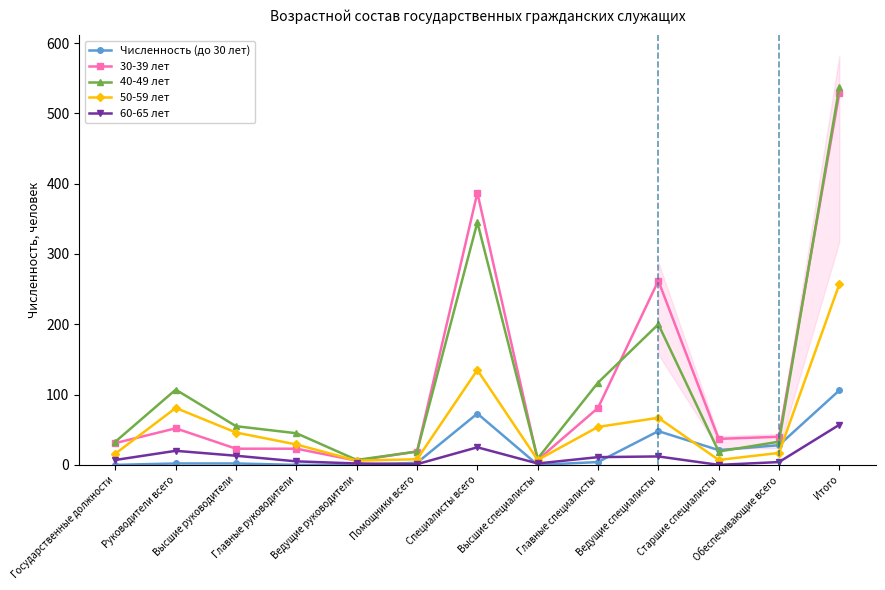

What is the total value across all series at Старшие специалисты?

84